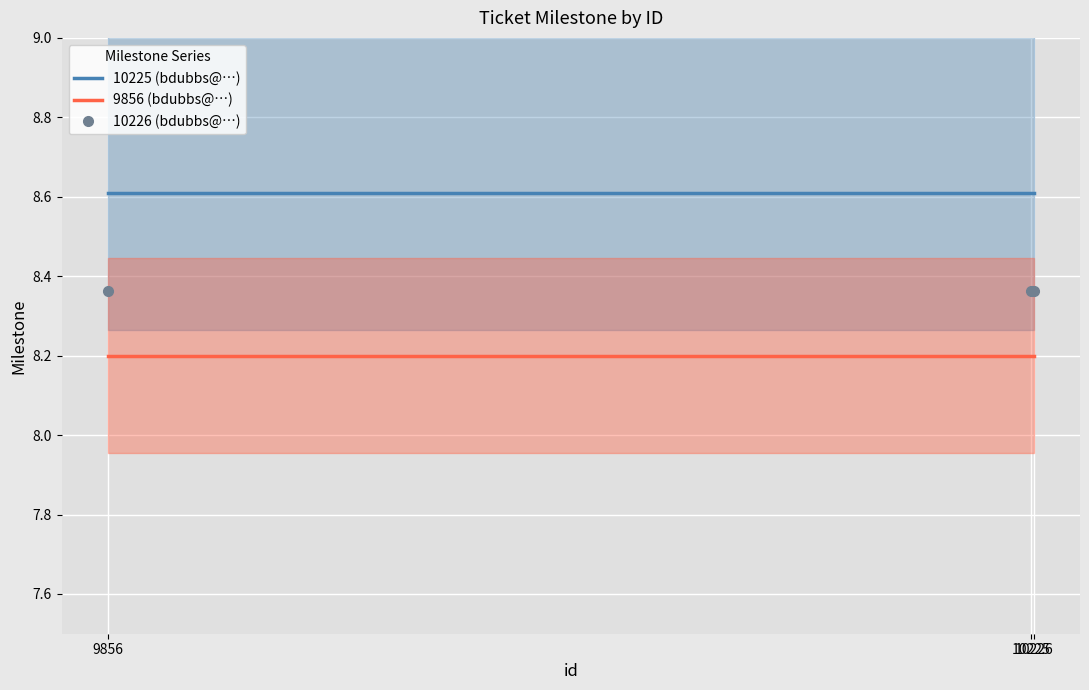

Is it true that 9856 (bdubbs@…) equals 8.2 at 10226?

True